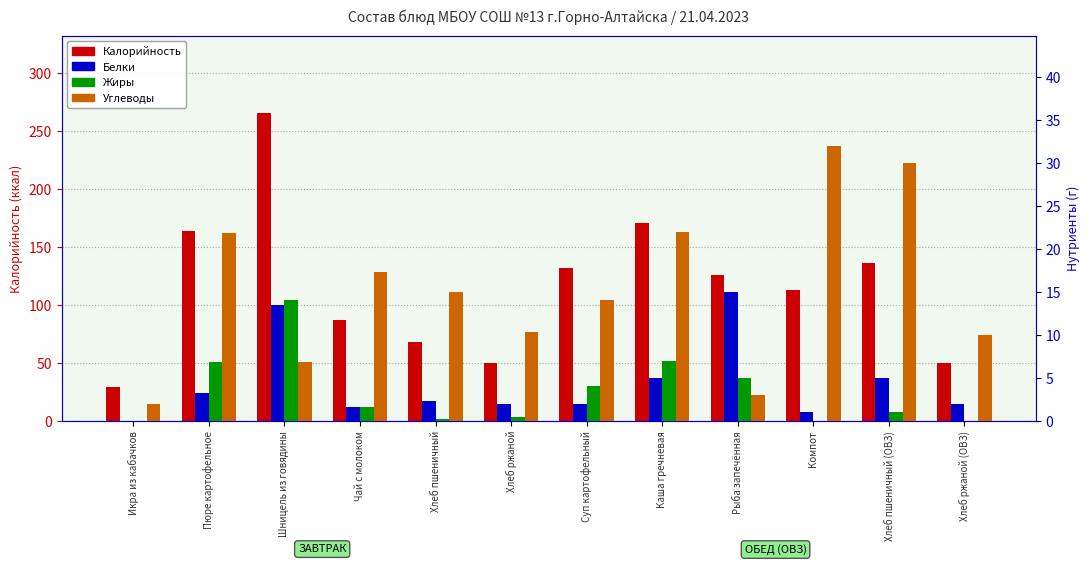

What is the value of the Углеводы bar at the 10th from the left?

32.0